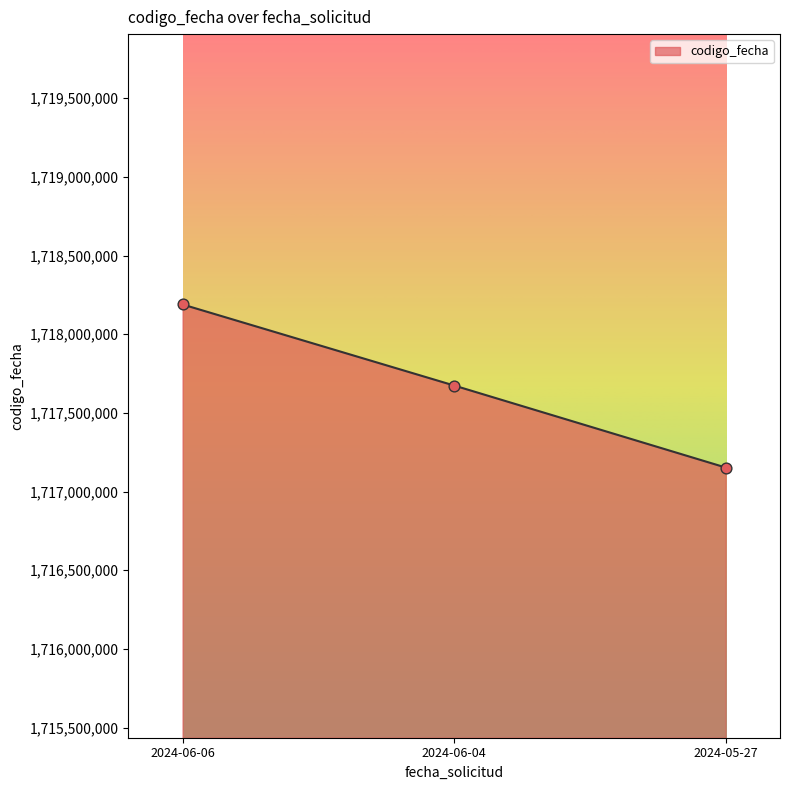

Which has a higher value, 2024-05-27 or 2024-06-04?

2024-06-04